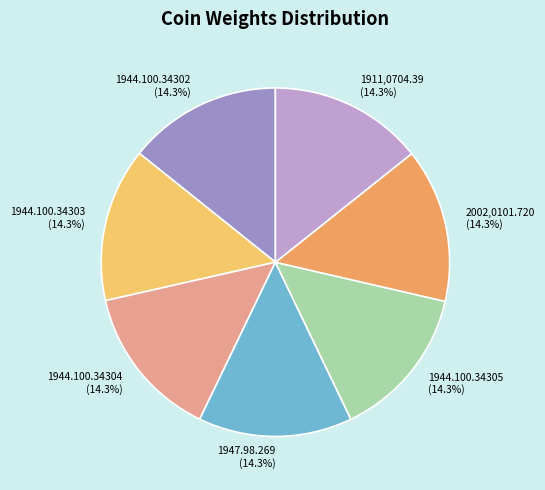

Is it true that 2002,0101.720 is 21% of the pie?

False